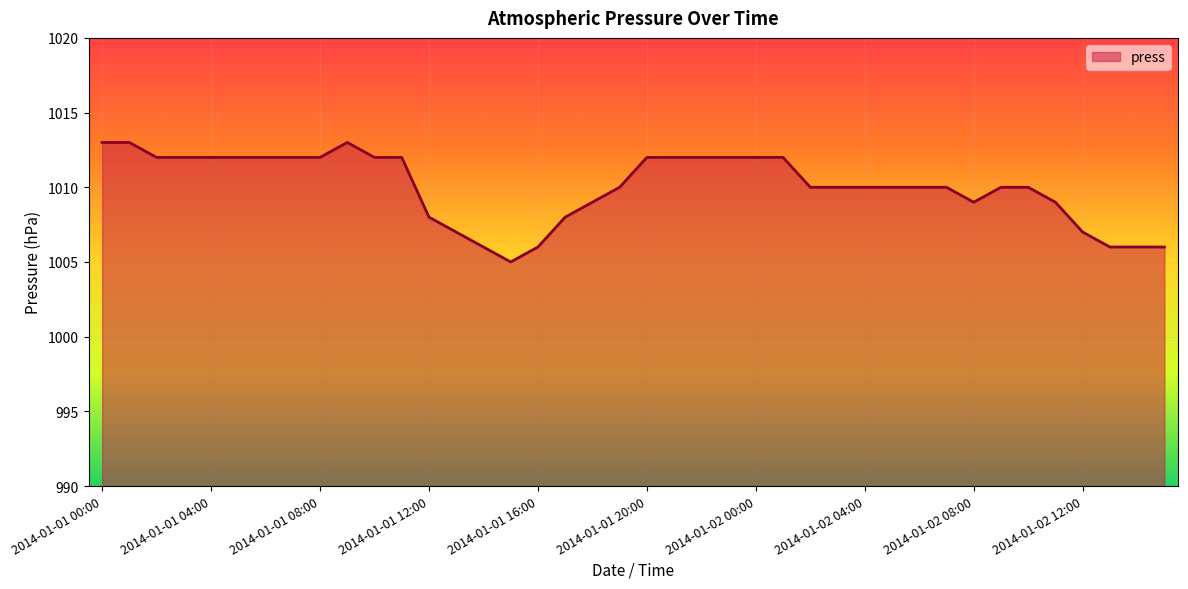

What is the minimum value shown in the chart?

1005